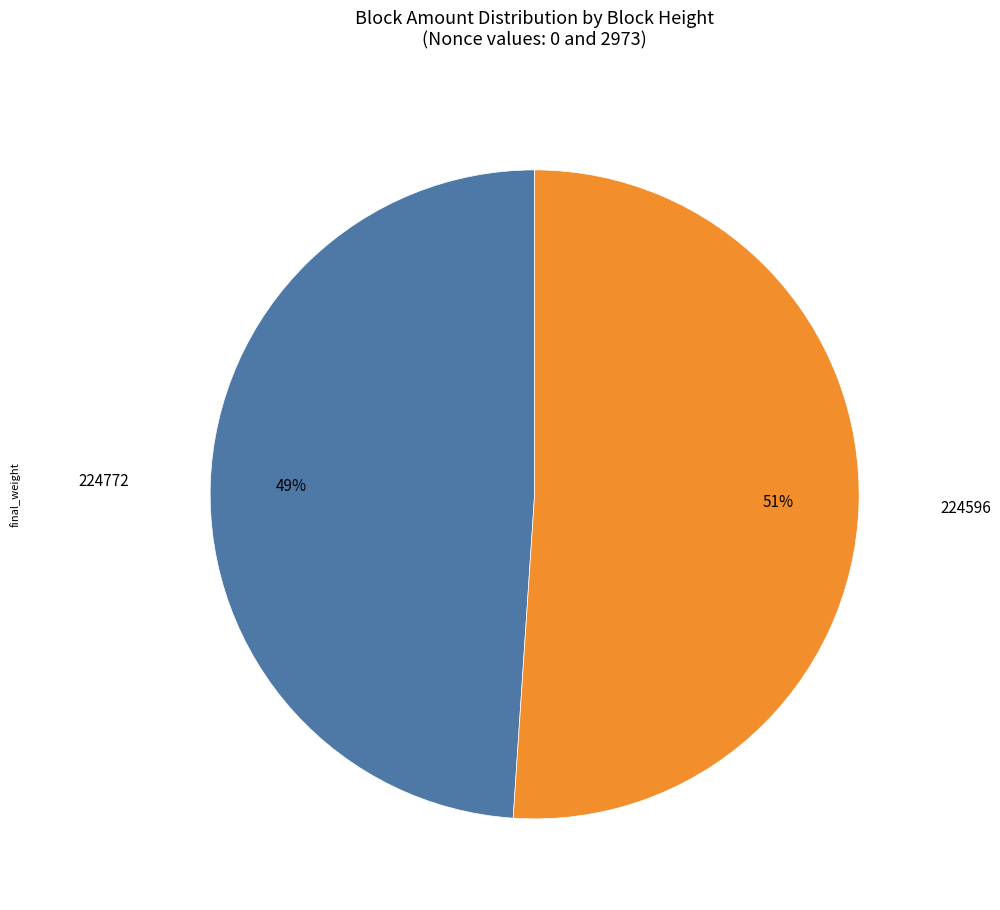

How many segments does this pie chart have?

2